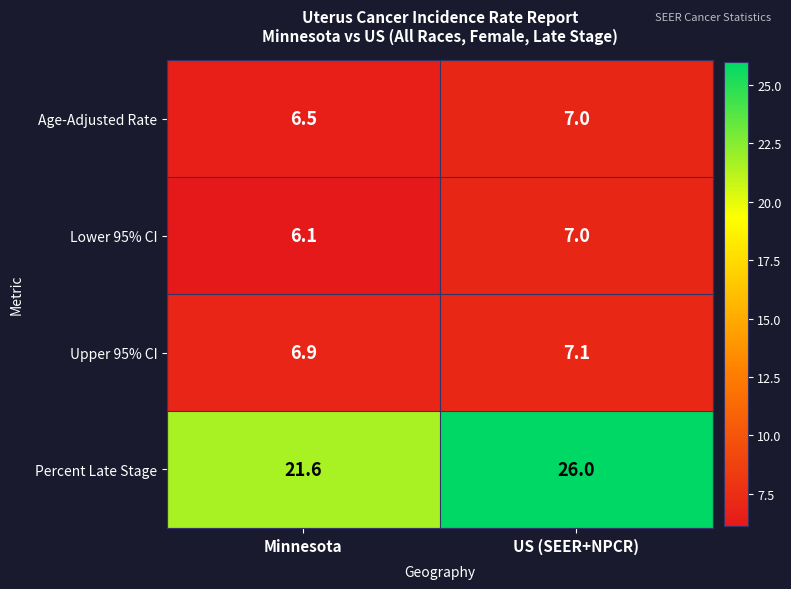

True or false: Upper 95% CI has a value of 7.1 at US (SEER+NPCR).

True